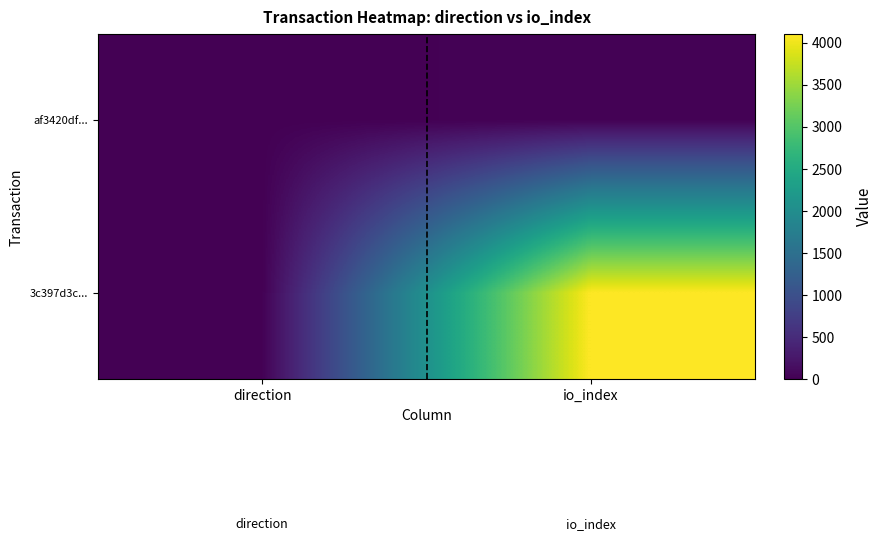

Reading left to right, list all the values displayed in this chart.

3c397d3c...: direction=-1	io_index=4103
af3420df...: direction=1	io_index=27